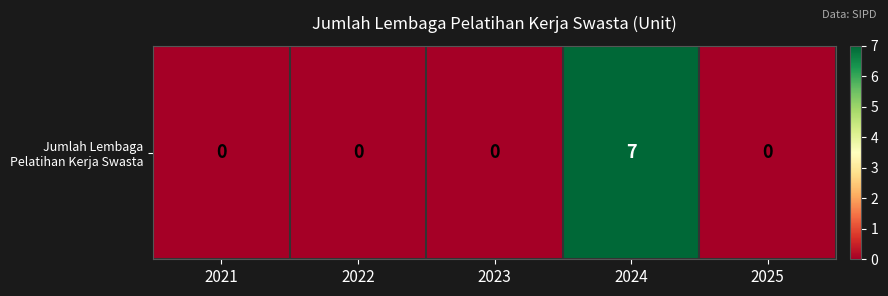

What is the difference between the maximum and minimum values?

7